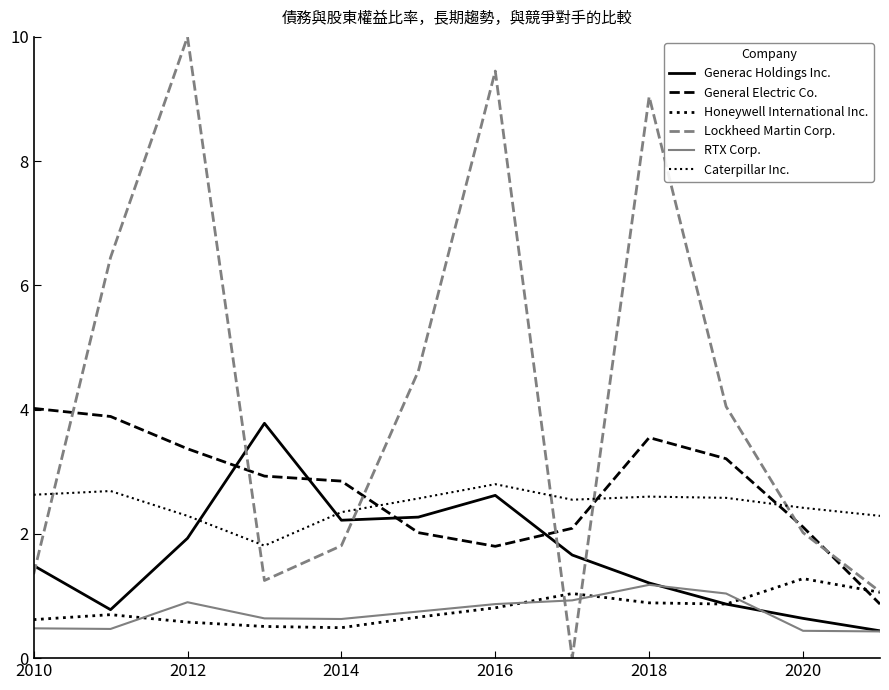

What is the maximum value shown in the chart?

10.0